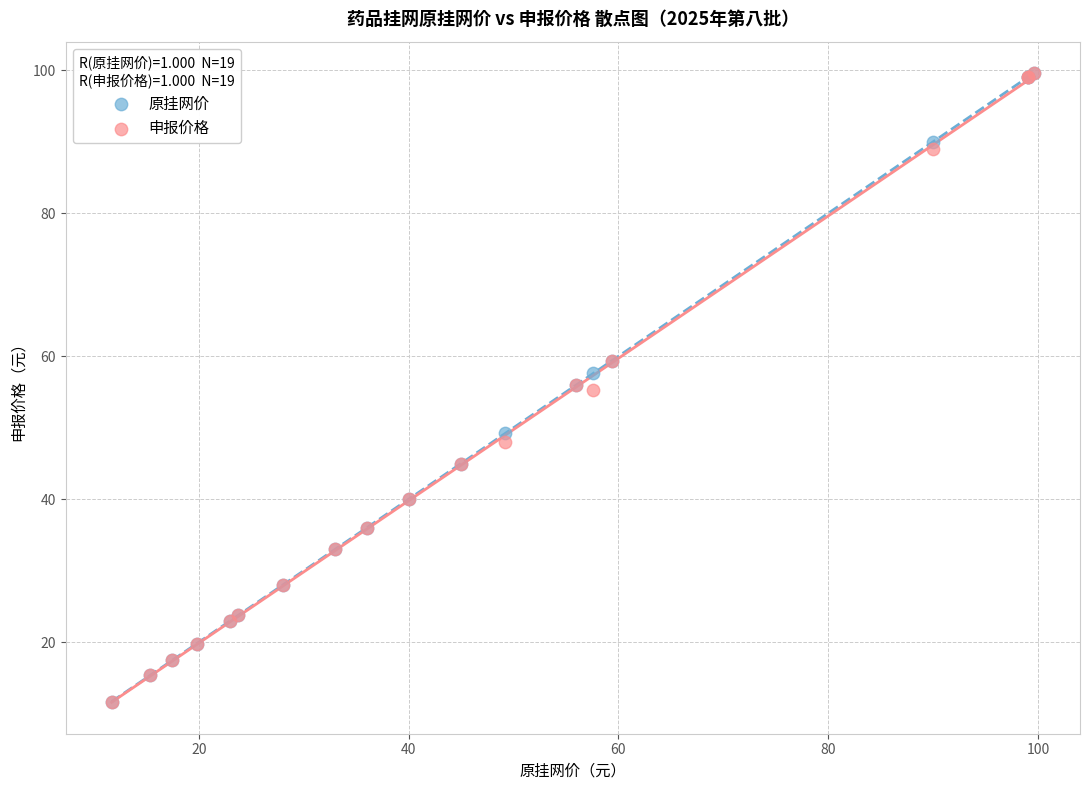

What are all the series names shown in the legend?

原挂网价, 申报价格